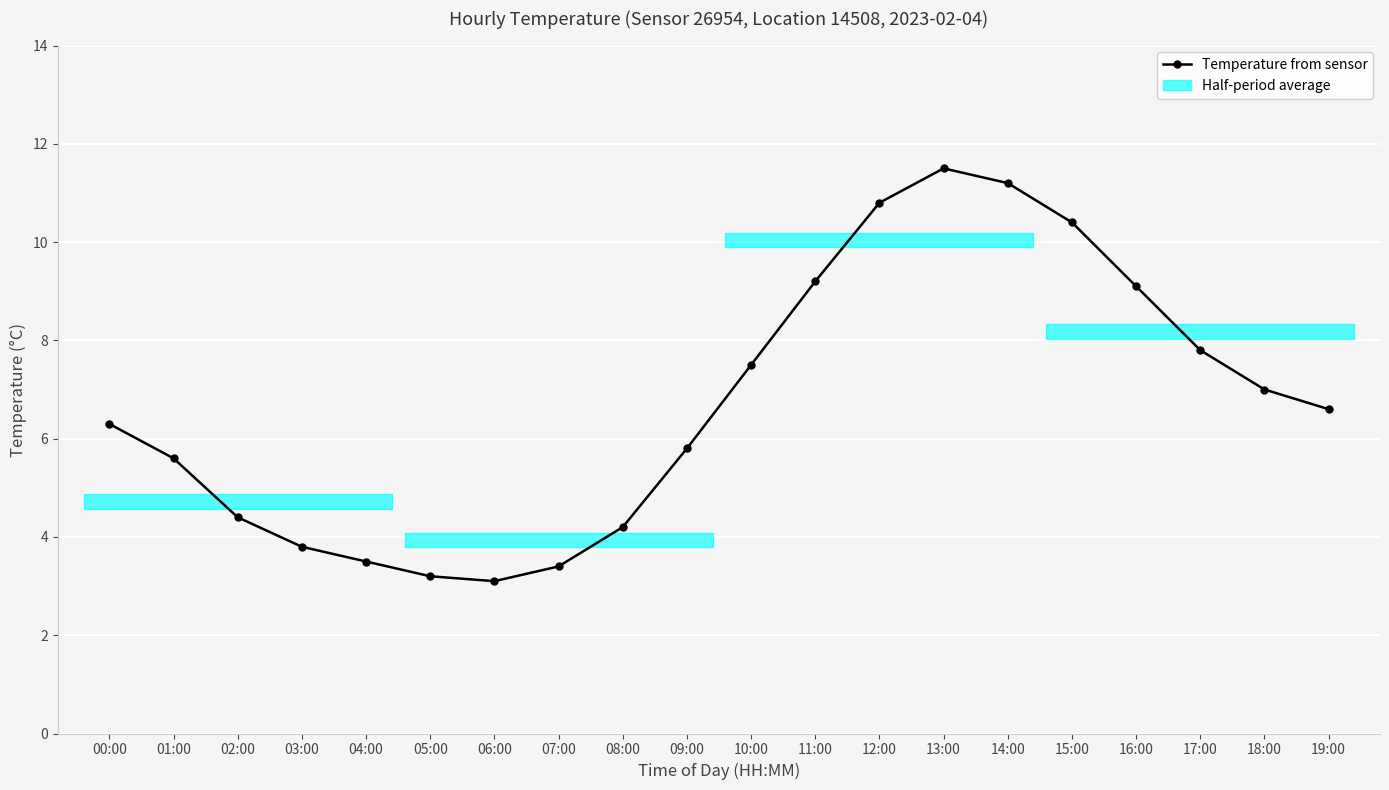

True or false: the data has more than 1 interior local peaks.

False